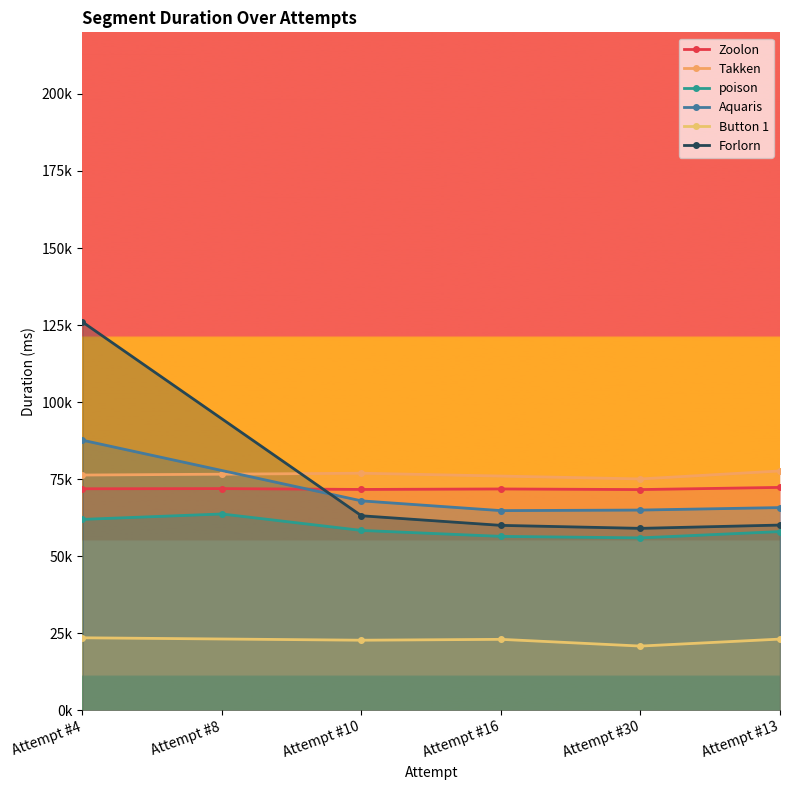

Where does the Zoolon series first go above 71875?

Attempt #8